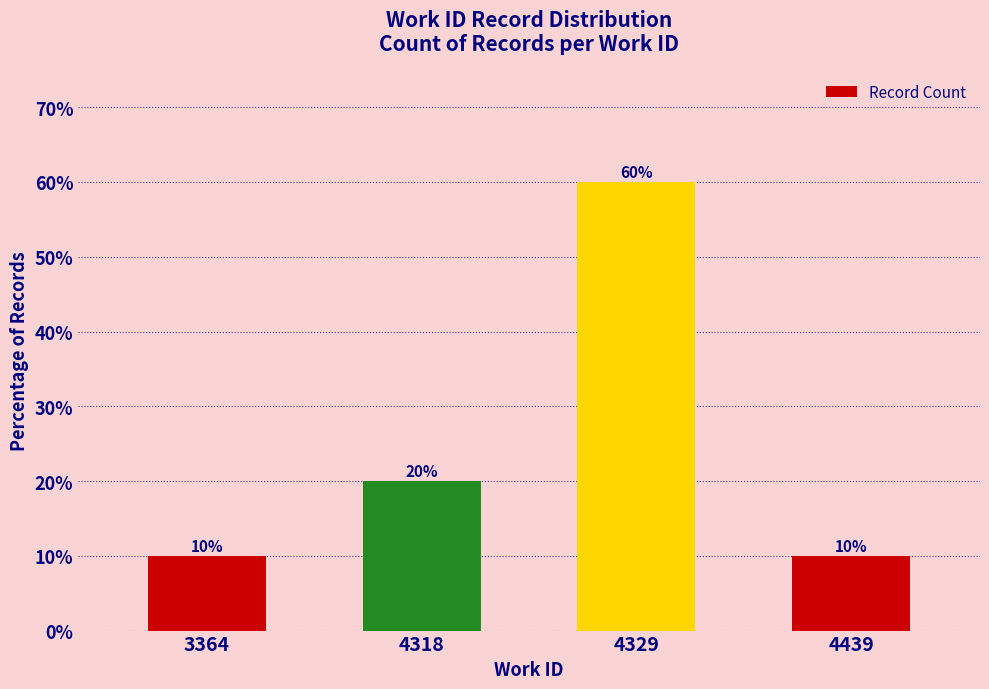

Count the number of data series in this chart.

1